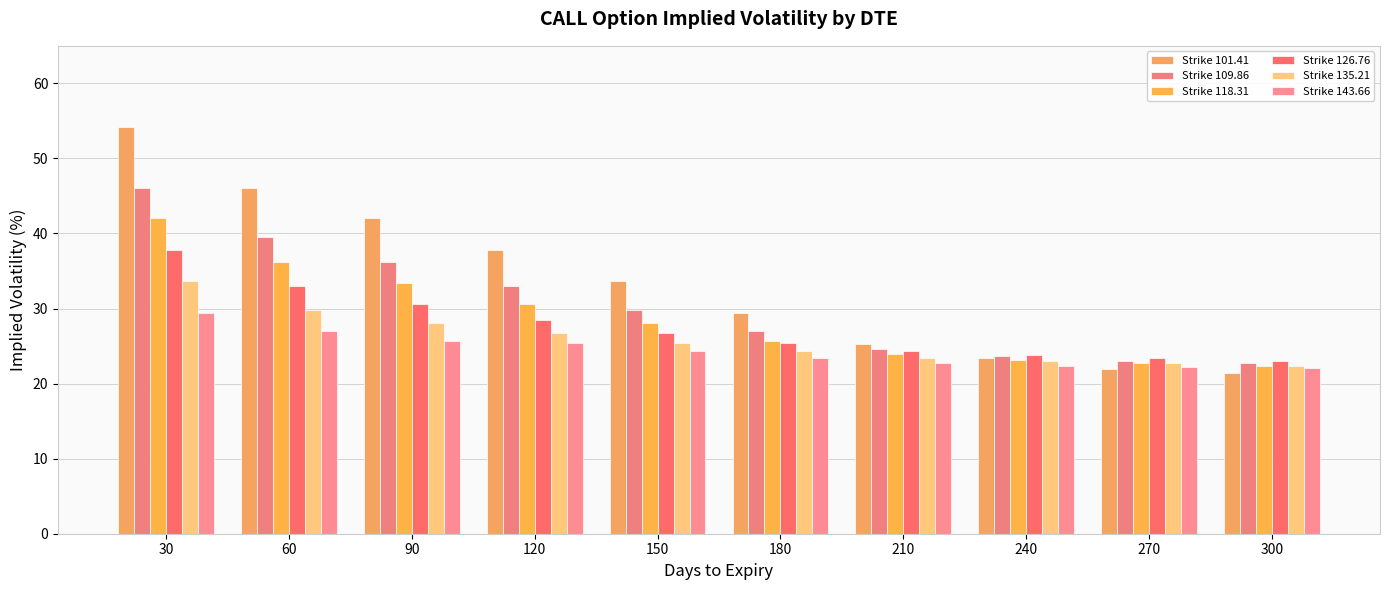

Rank the series by their maximum value, from lowest to highest.

Strike 143.66, Strike 135.21, Strike 126.76, Strike 118.31, Strike 109.86, Strike 101.41